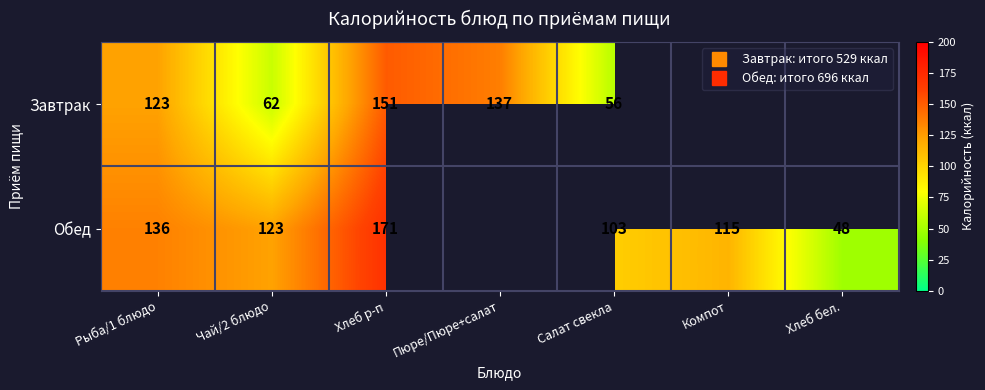

What is the lowest value of the Завтрак series?

56.0